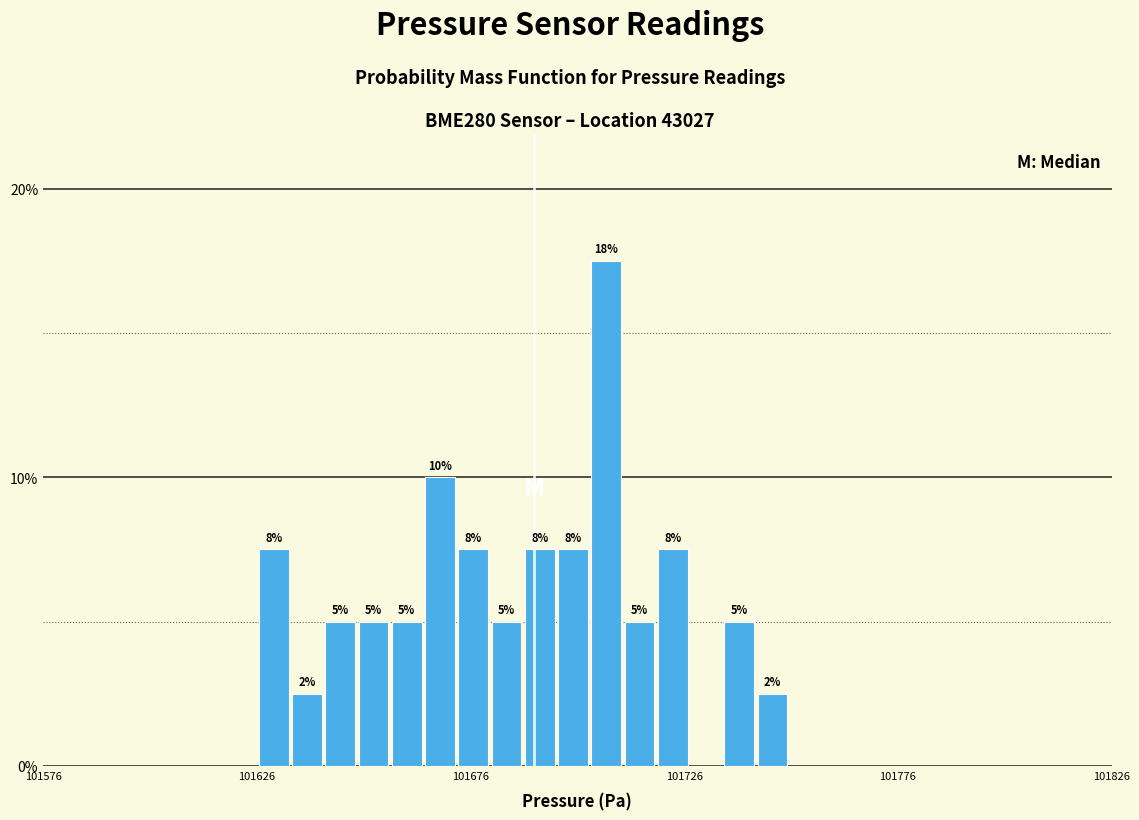

Read against the x-axis, roughly where is the centre of the tallest bar?

101710